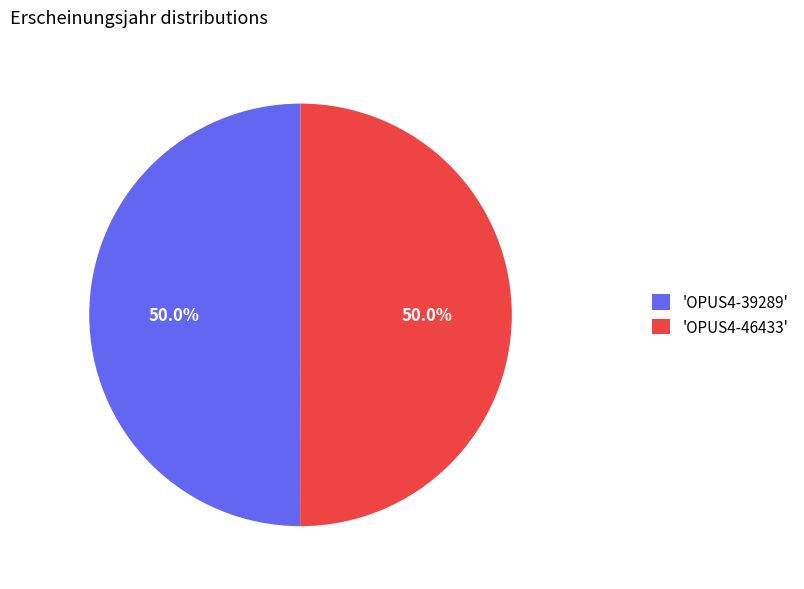

Approximately how many times larger is the value at 'OPUS4-46433' compared to 'OPUS4-39289'?

1.0